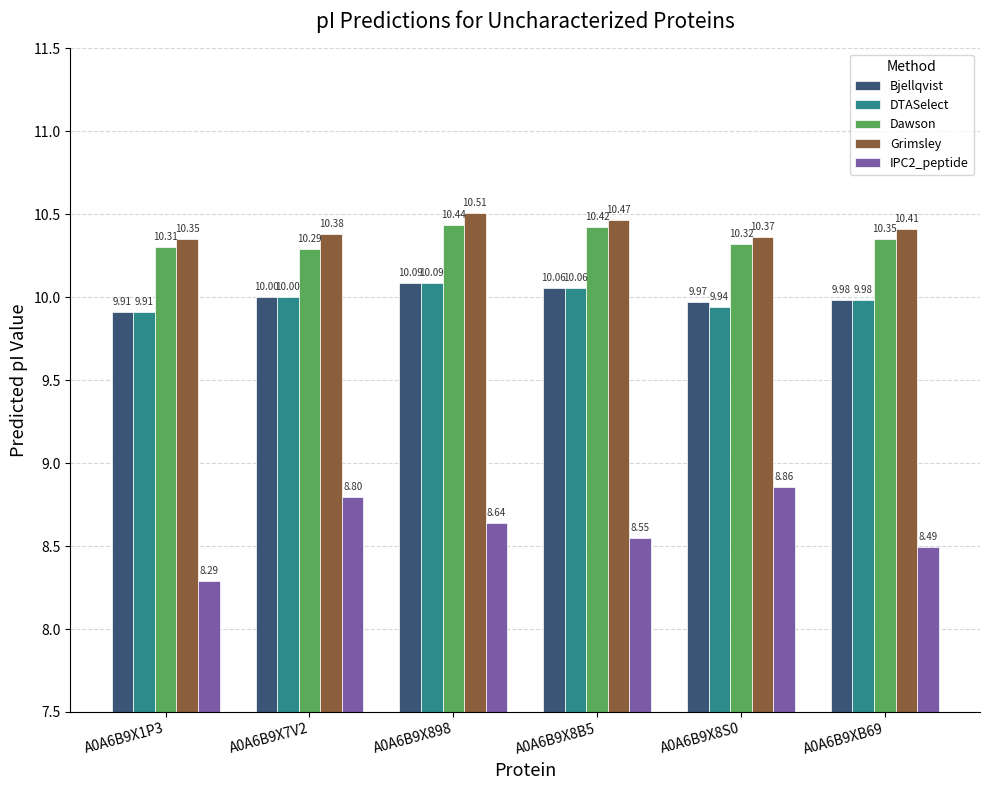

The Grimsley series shows 17.4 at A0A6B9X8B5. True or false?

False